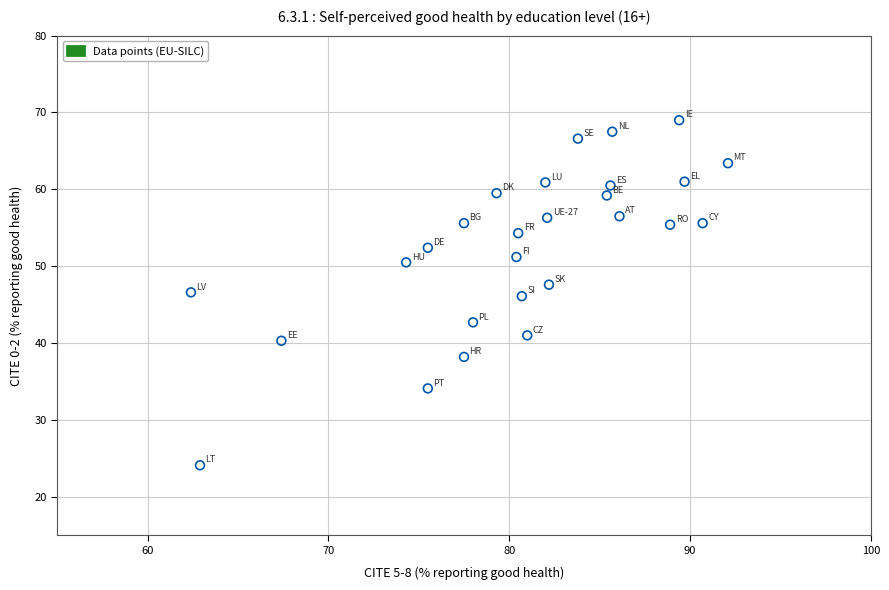

What is the range of X values (max minus min)?

29.7